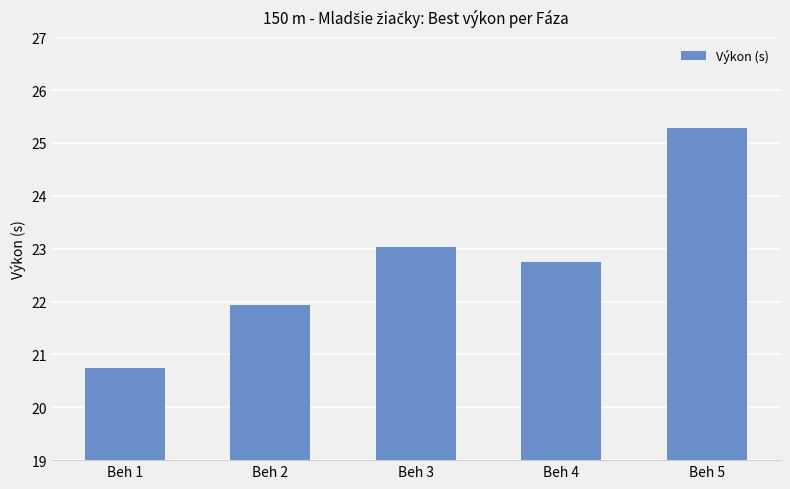

How many bars are there in total?

5